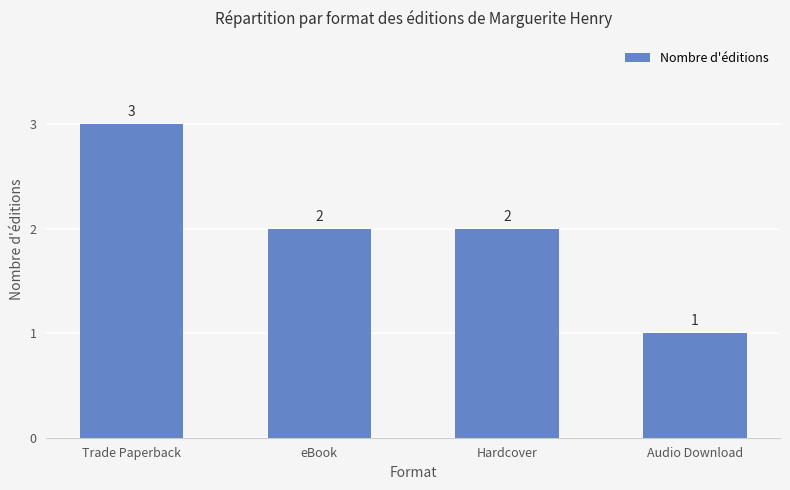

What is the approximate value at eBook?

2